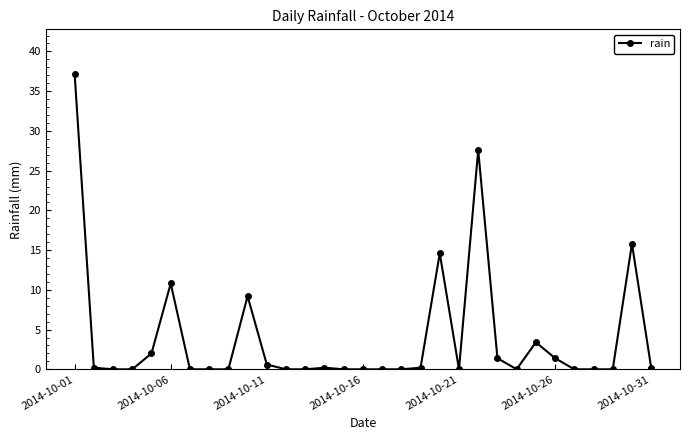

What is the average value?

4.0